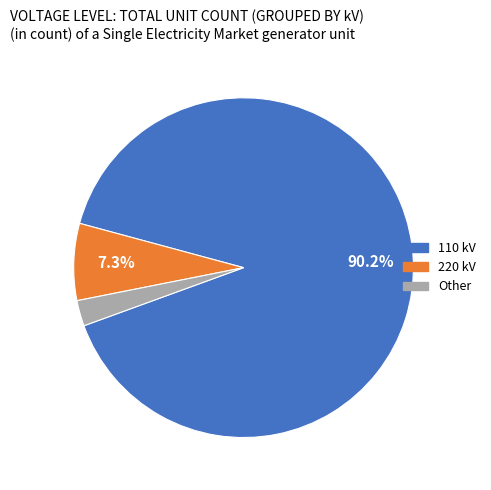

Does any single category account for the majority?

Yes